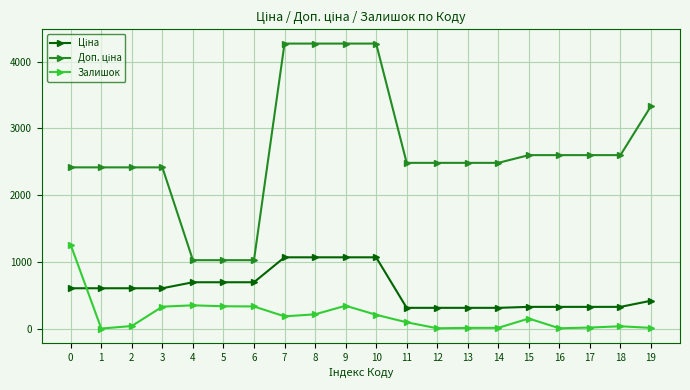

What is the total value across all series at 6?

2049.3